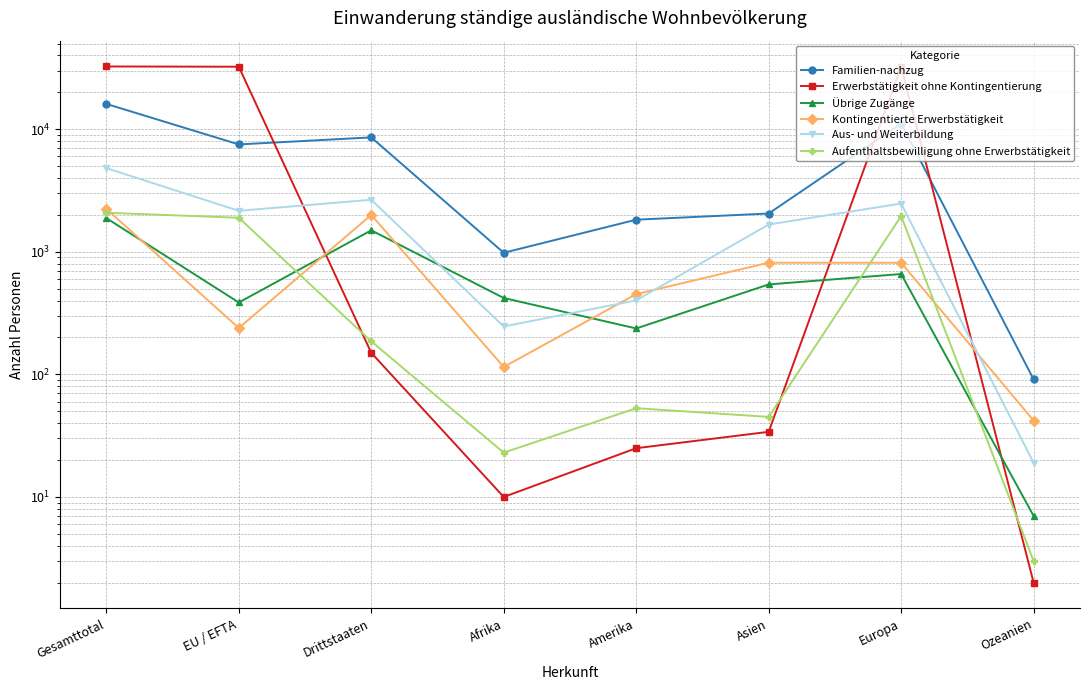

What is the average value of the Aus- und Weiterbildung series?

1806